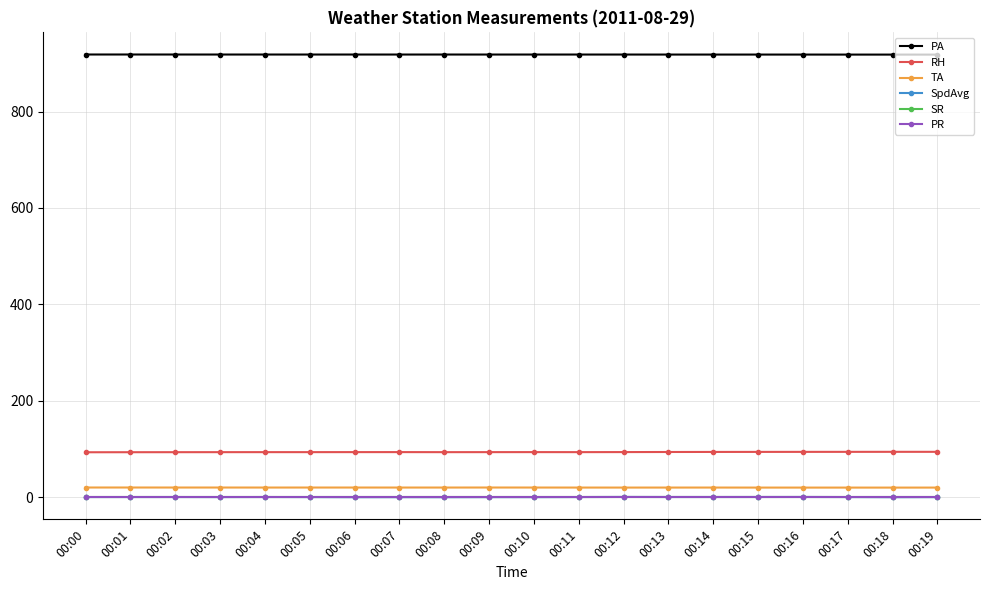

True or false: PA has more than 0 points higher than both neighbors.

True